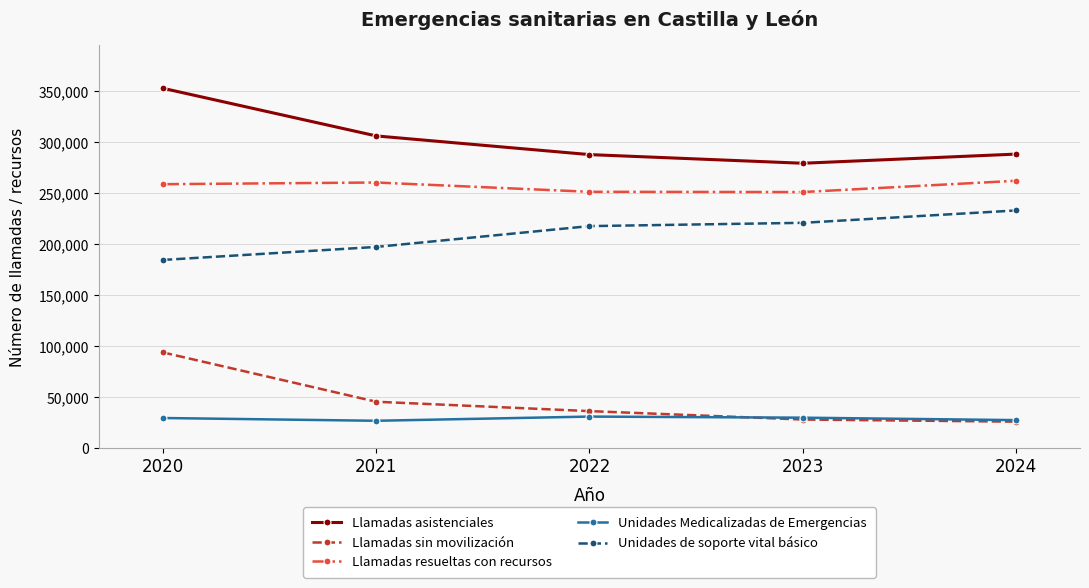

Which series has the largest total across all categories?

Llamadas asistenciales